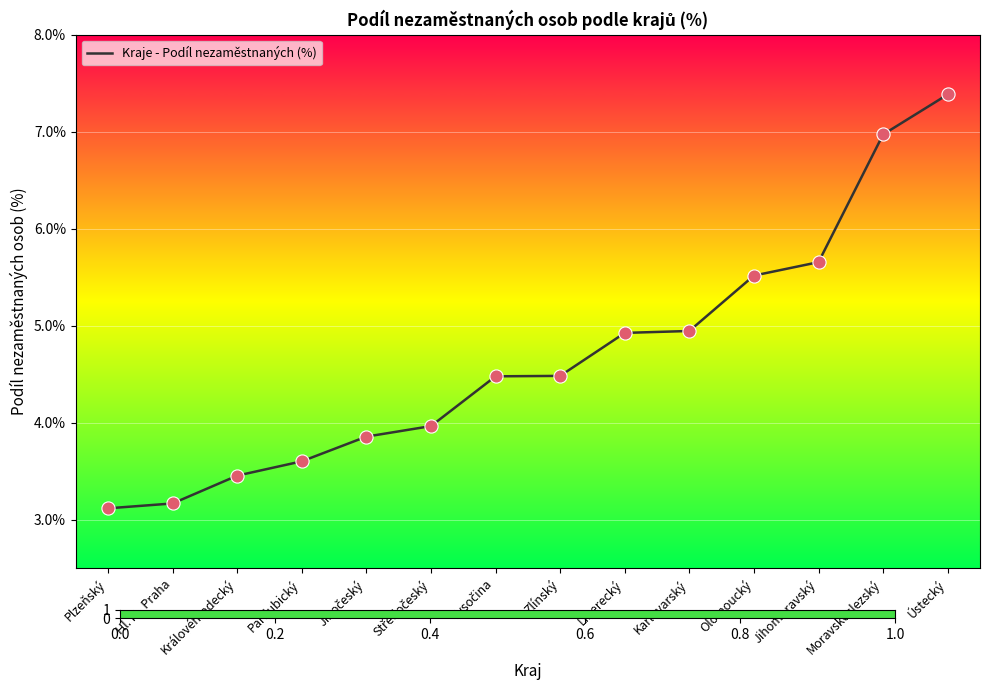

What is the ratio of the value at Hl. m. Praha to the value at Královéhradecký?

0.9